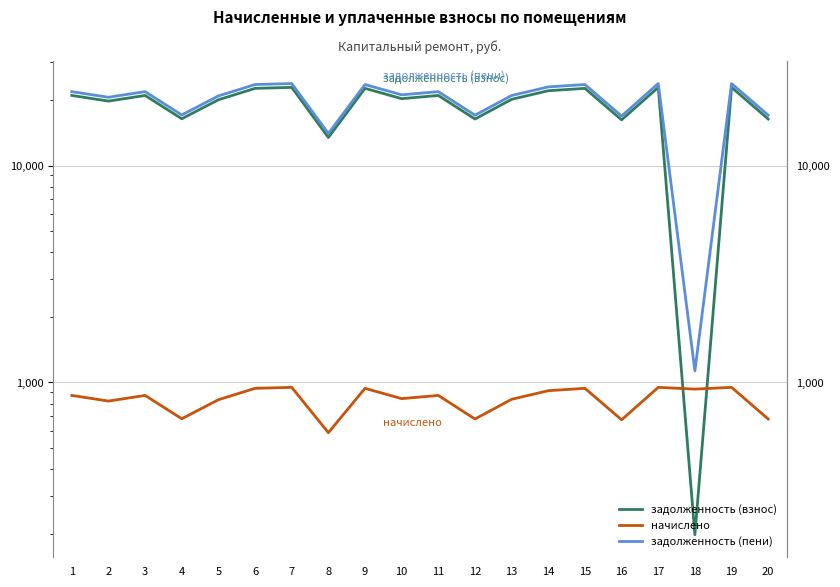

At which category does the chart reach its peak across all series?

7